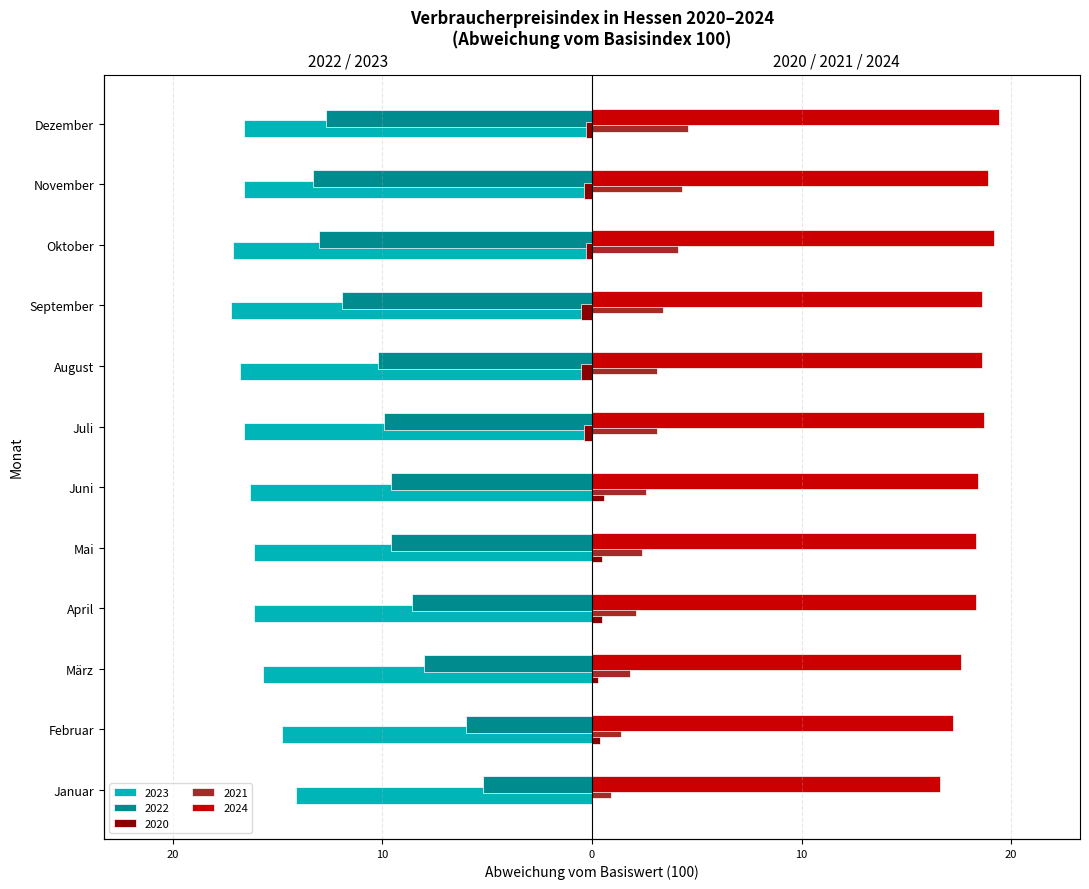

What is the total value across all series at Juli?

-5.1